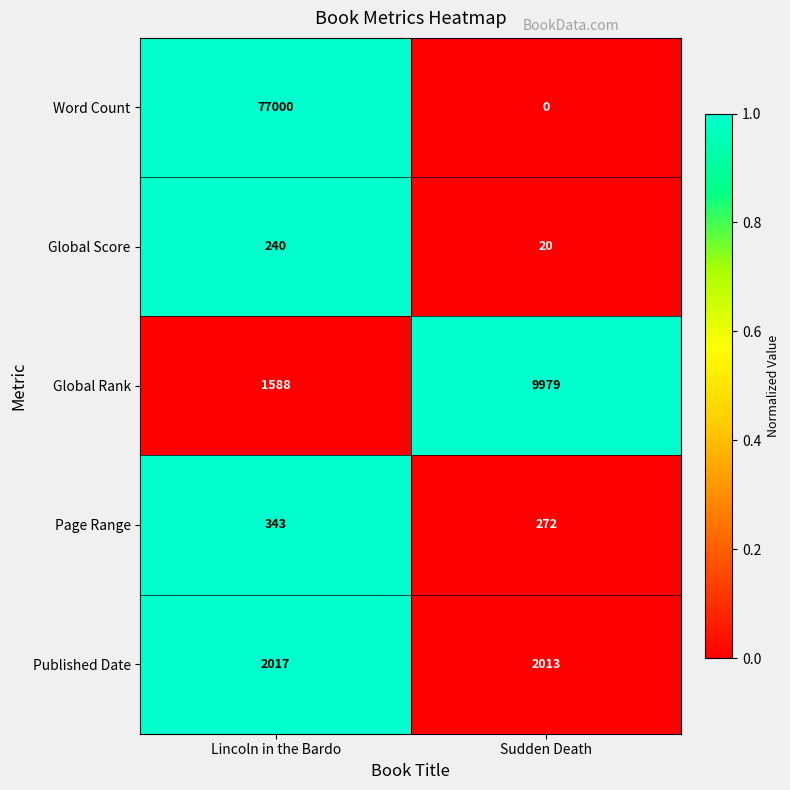

At which category is the sum across all series the highest?

Lincoln in the Bardo